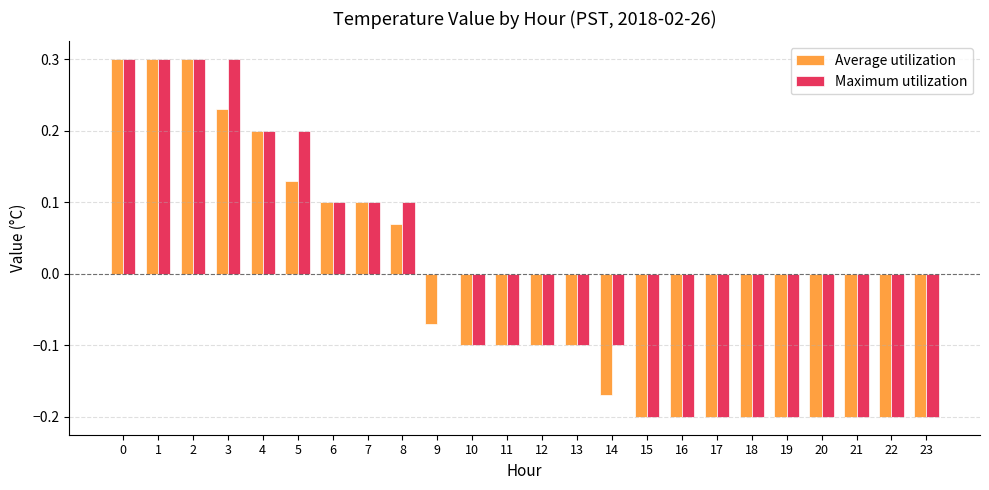

What is the maximum value shown in the chart?

0.3